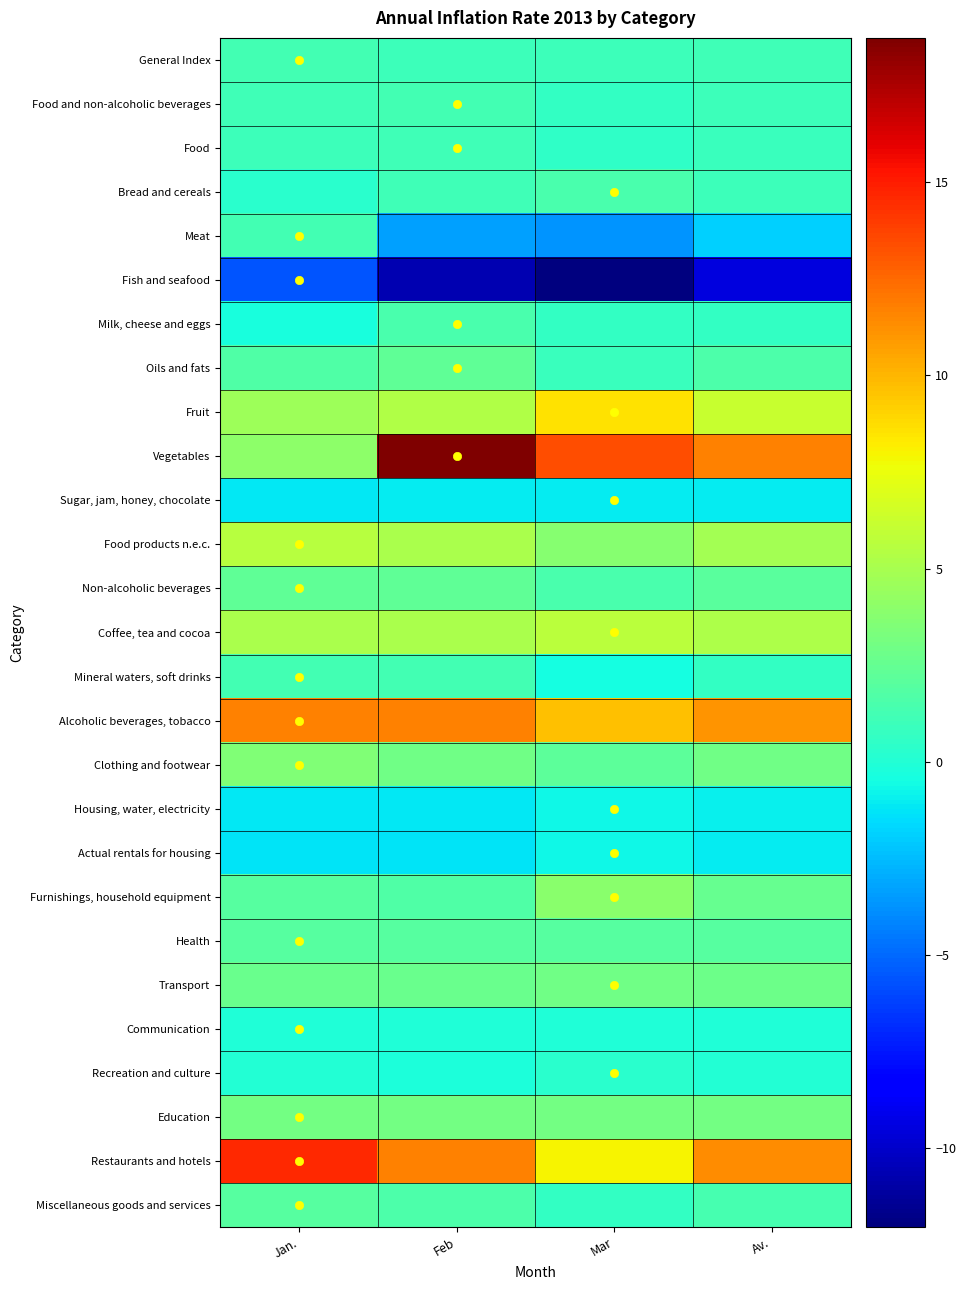

Rank the series at Mar from highest to lowest value.

Vegetables, Alcoholic beverages, tobacco, Fruit, Restaurants and hotels, Coffee, tea and cocoa, Furnishings, household equipment, Food products n.e.c., Education, Transport, Clothing and footwear, Health, Bread and cereals, Non-alcoholic beverages, General Index, Oils and fats, Milk, cheese and eggs, Food and non-alcoholic beverages, Miscellaneous goods and services, Food, Recreation and culture, Communication, Mineral waters, soft drinks, Housing, water, electricity, Actual rentals for housing, Sugar, jam, honey, chocolate, Meat, Fish and seafood